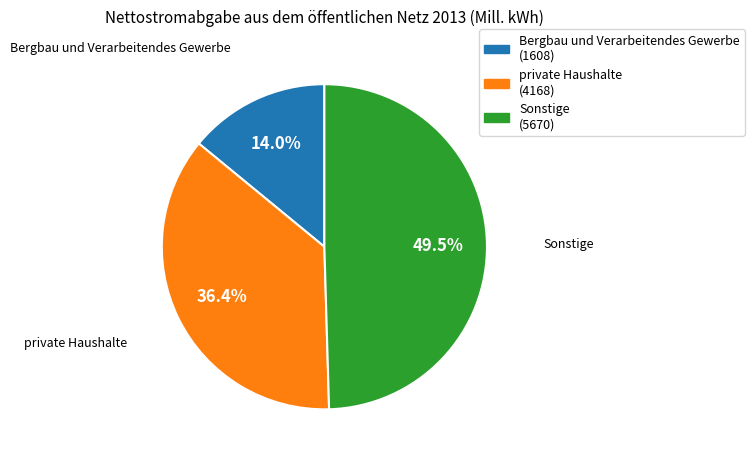

Is it true that Bergbau und Verarbeitendes Gewerbe is 21% of the pie?

False